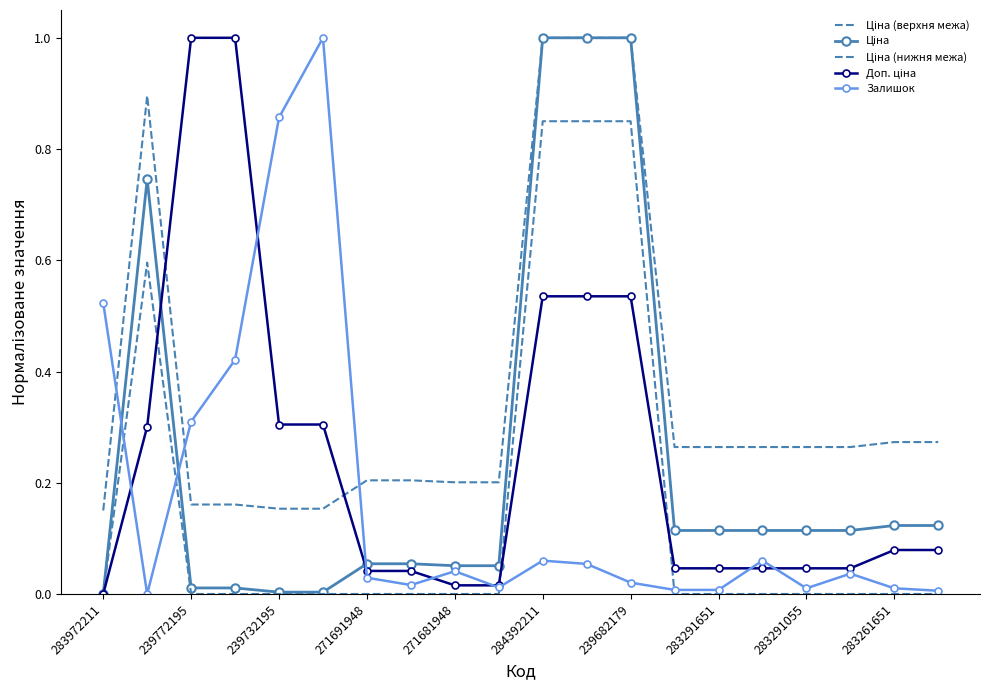

Which category has the lowest value in the Ціна series?

283972211